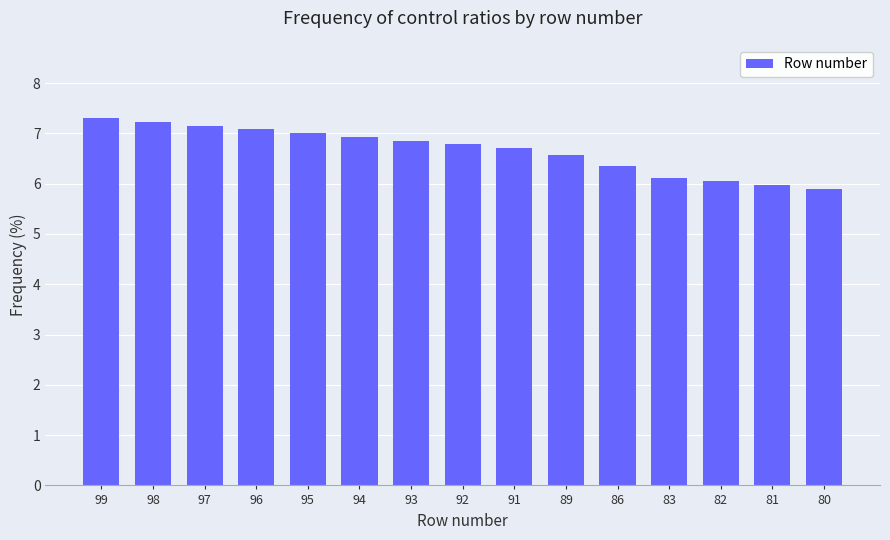

Does the chart contain stacked bars?

No